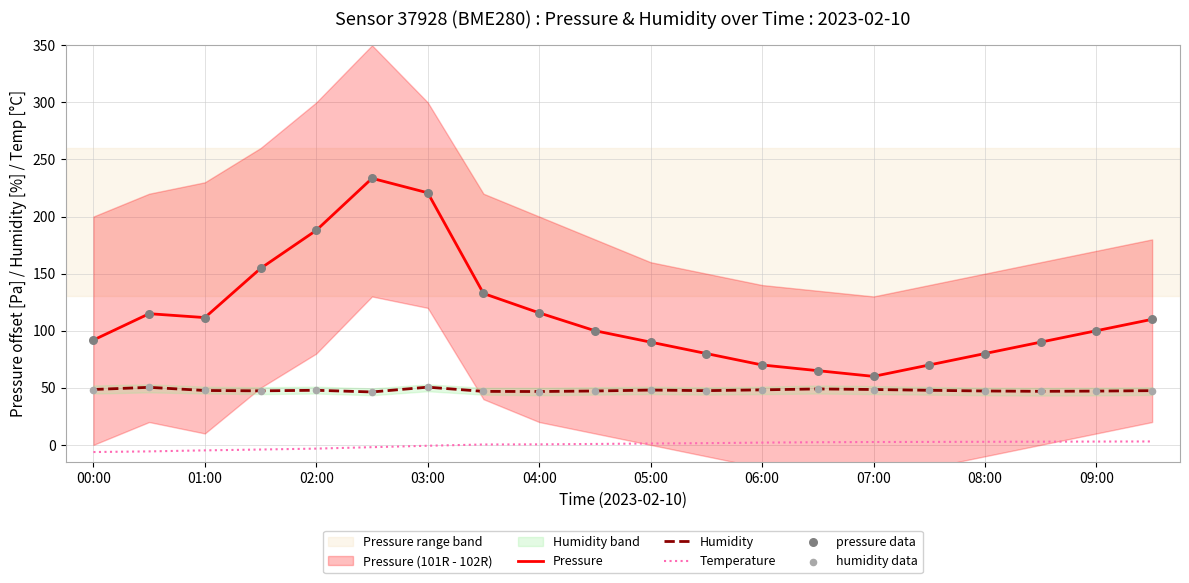

Which series has the largest total across all categories?

Pressure